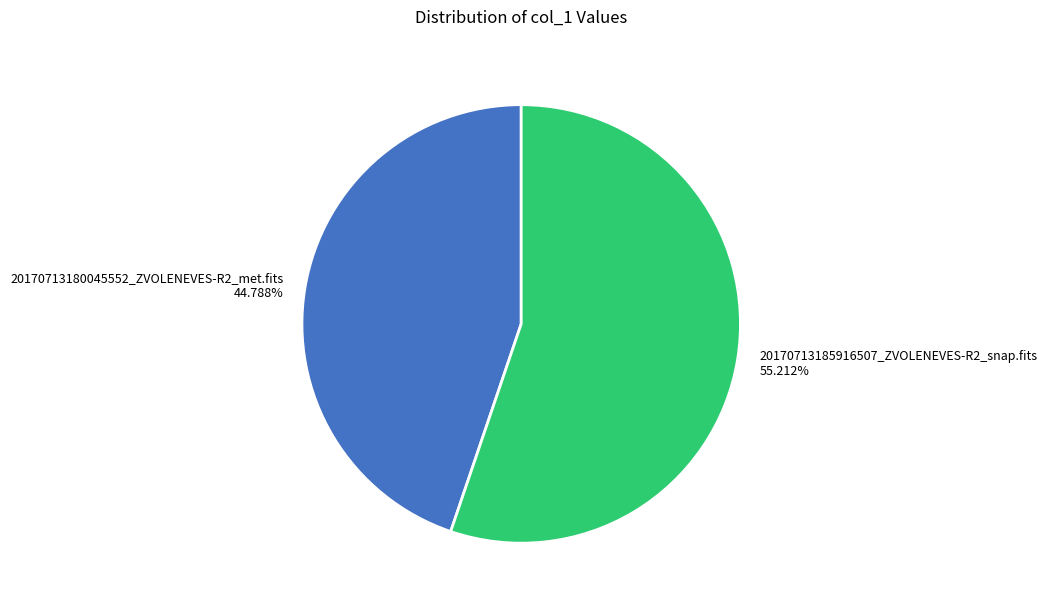

To the nearest percent, what percentage of the pie is 20170713180045552_ZVOLENEVES-R2_met.fits?

45%